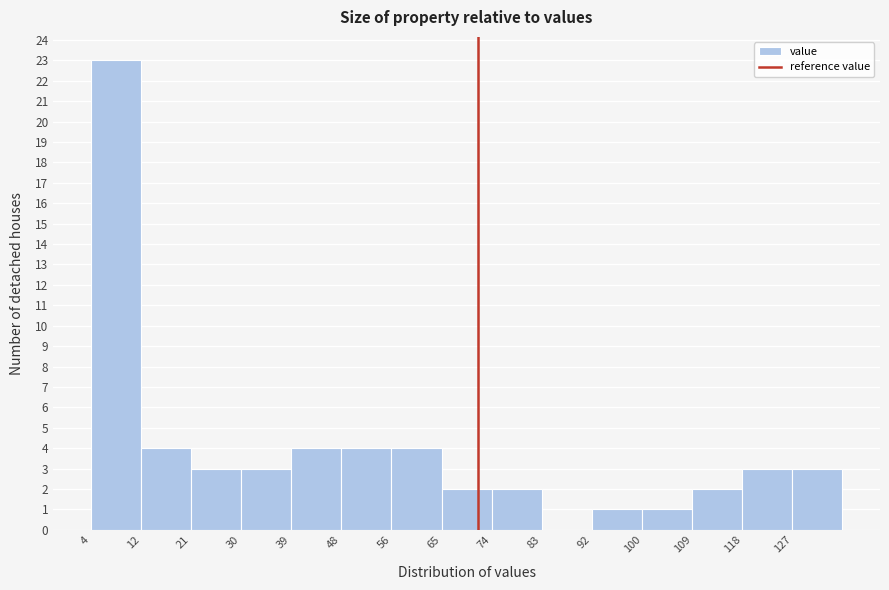

Reading left to right, list every bar in this chart as the range it spans on the x-axis followed by its height. Neither the bar edges nor the heights are printed on the chart, so give them approximately, as read against the axes.

4.0 to 12.8: 23
12.8 to 21.6: 4
21.6 to 30.4: 3
30.4 to 39.2: 3
39.2 to 48.0: 4
48.0 to 56.8: 4
56.8 to 65.6: 4
65.6 to 74.4: 2
74.4 to 83.2: 2
83.2 to 92.0: 0
92.0 to 100.8: 1
100.8 to 109.6: 1
109.6 to 118.4: 2
118.4 to 127.2: 3
127.2 to 136.0: 3